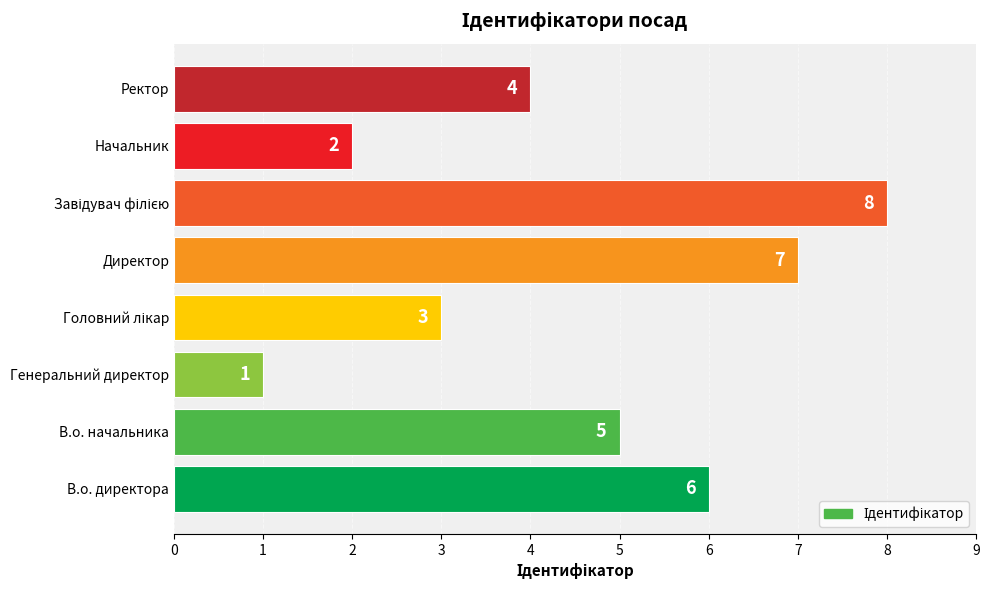

How many values are between 3 and 7?

5